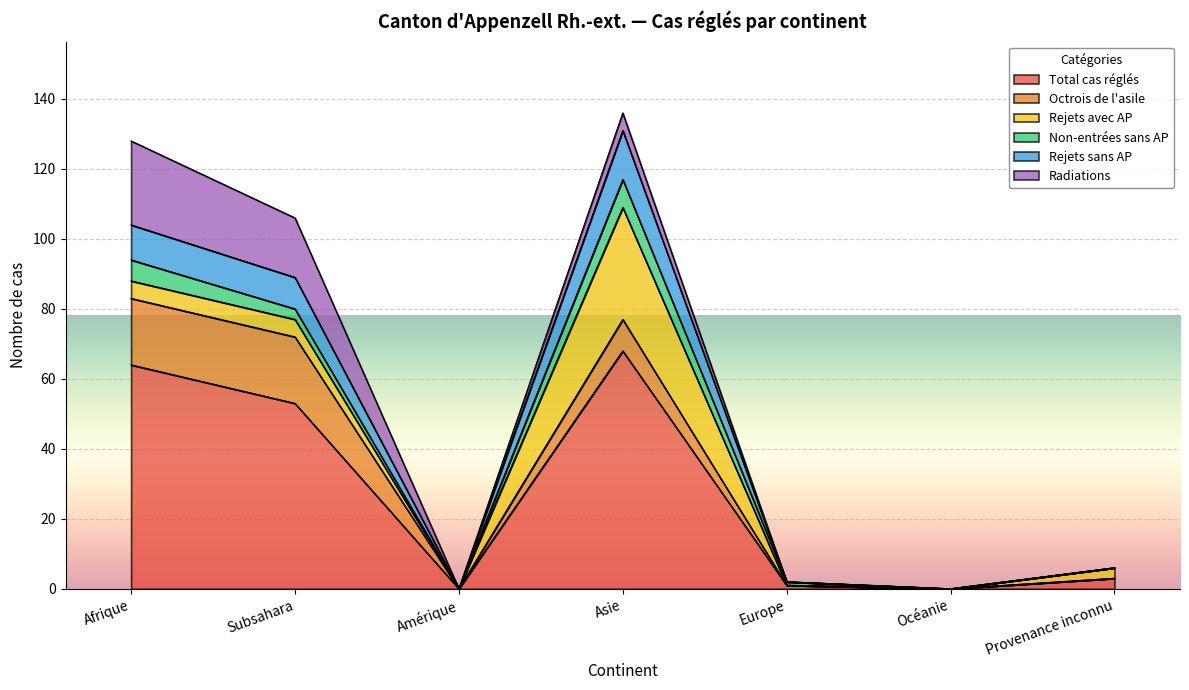

What is the sum of all Rejets avec AP values?

45